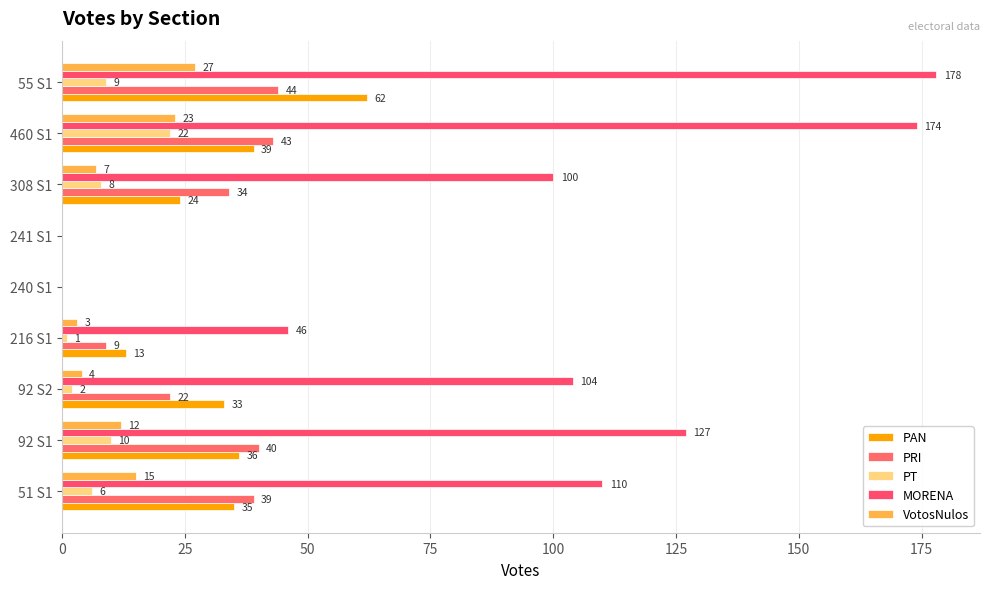

Where is PAN nearest to the value 31?

92 S2